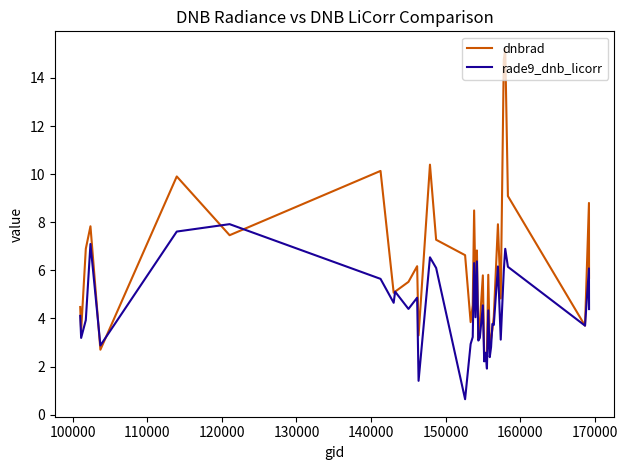

In rade9_dnb_licorr, how many points are lower than both neighbors (excluding endpoints)?

14